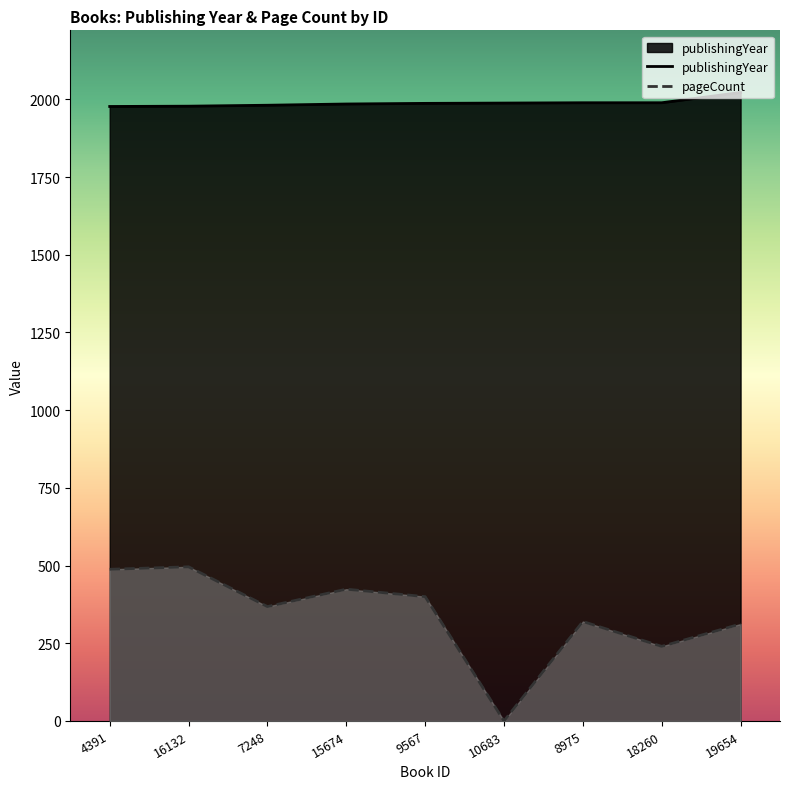

The value of publishingYear at 19654 is 3321. True or false?

False